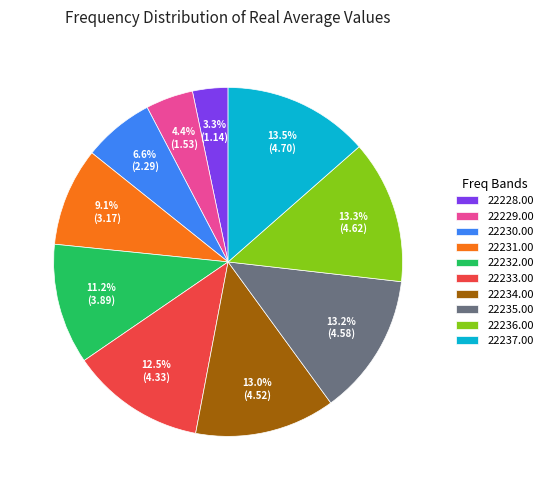

Which has a higher value, 22228.00 or 22233.00?

22233.00